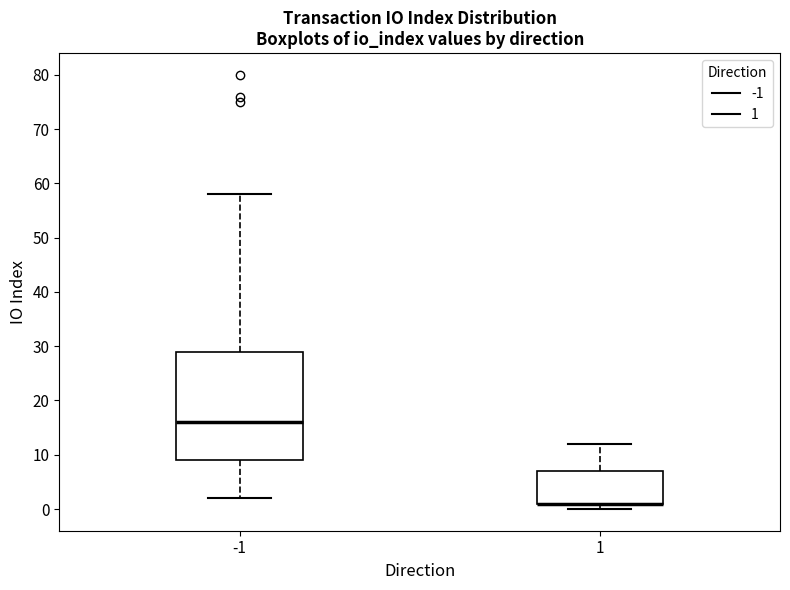

Which box is the tallest, from its lower edge to its upper edge?

-1